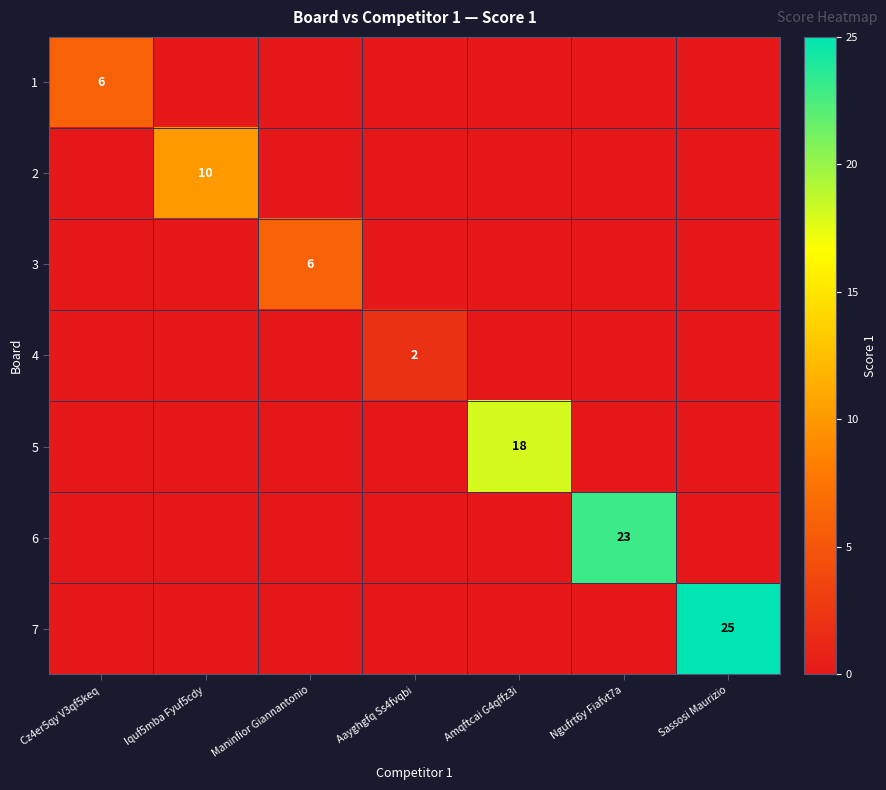

How many categories are shown in the chart?

7